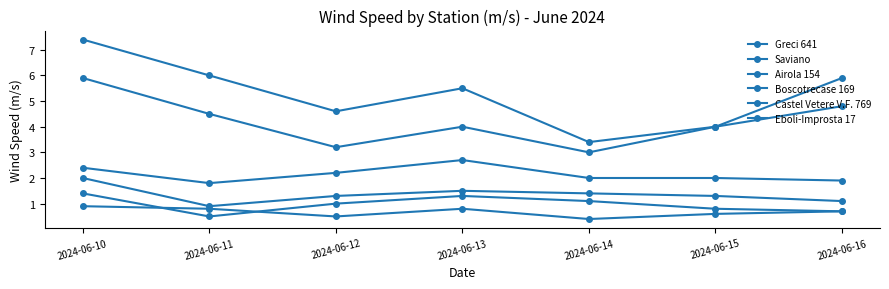

At which category is the sum across all series the highest?

2024-06-10